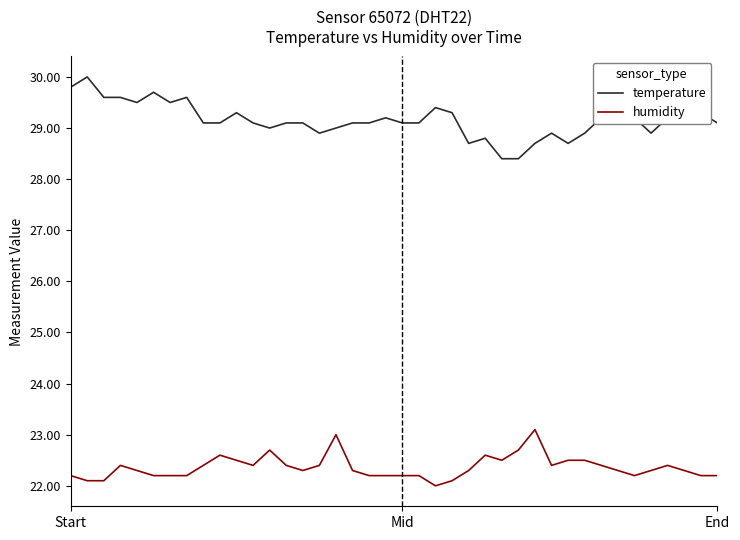

How many values in the humidity series exceed 22?

39